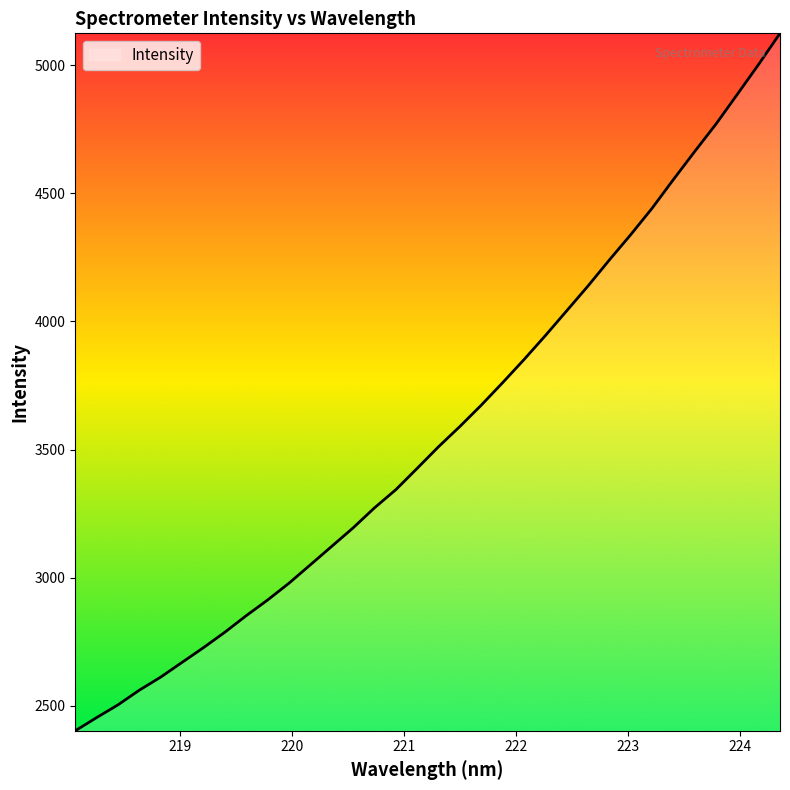

At which label is the value closest to 3763?

221.8812